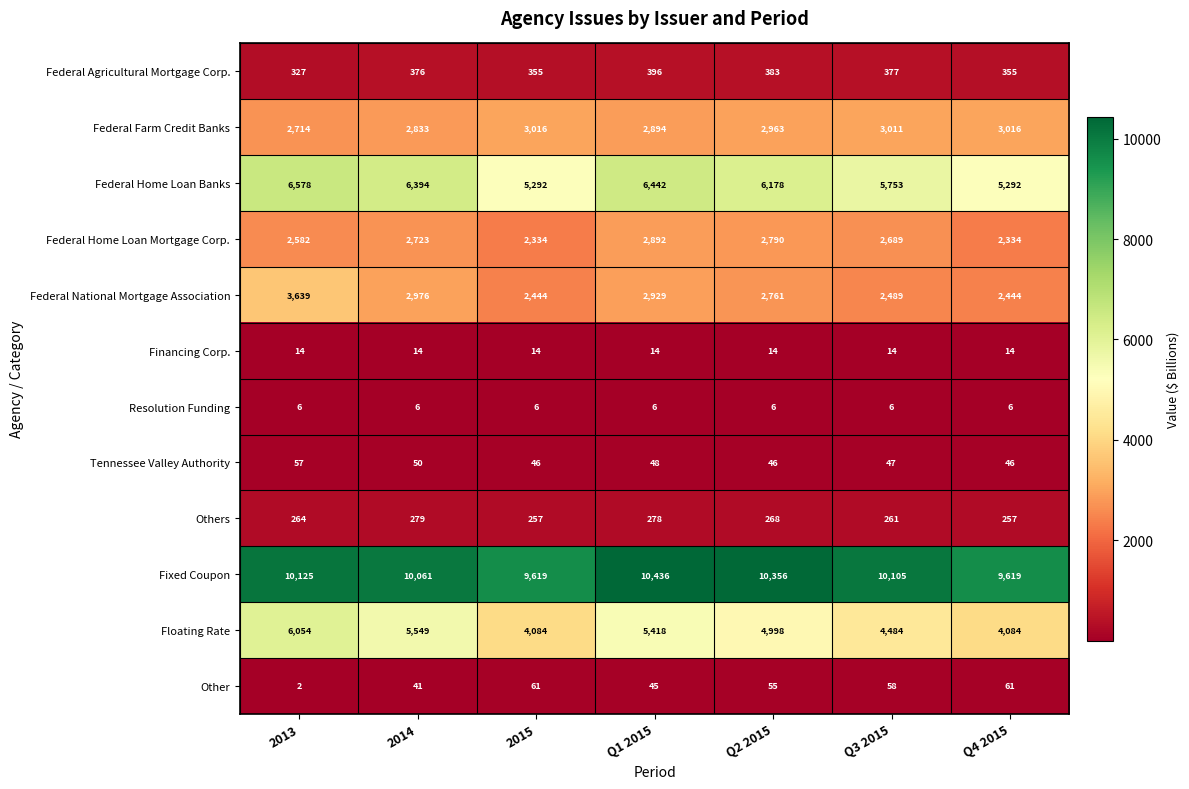

True or false: Federal Home Loan Banks has a value of 5753 at Q3 2015.

True